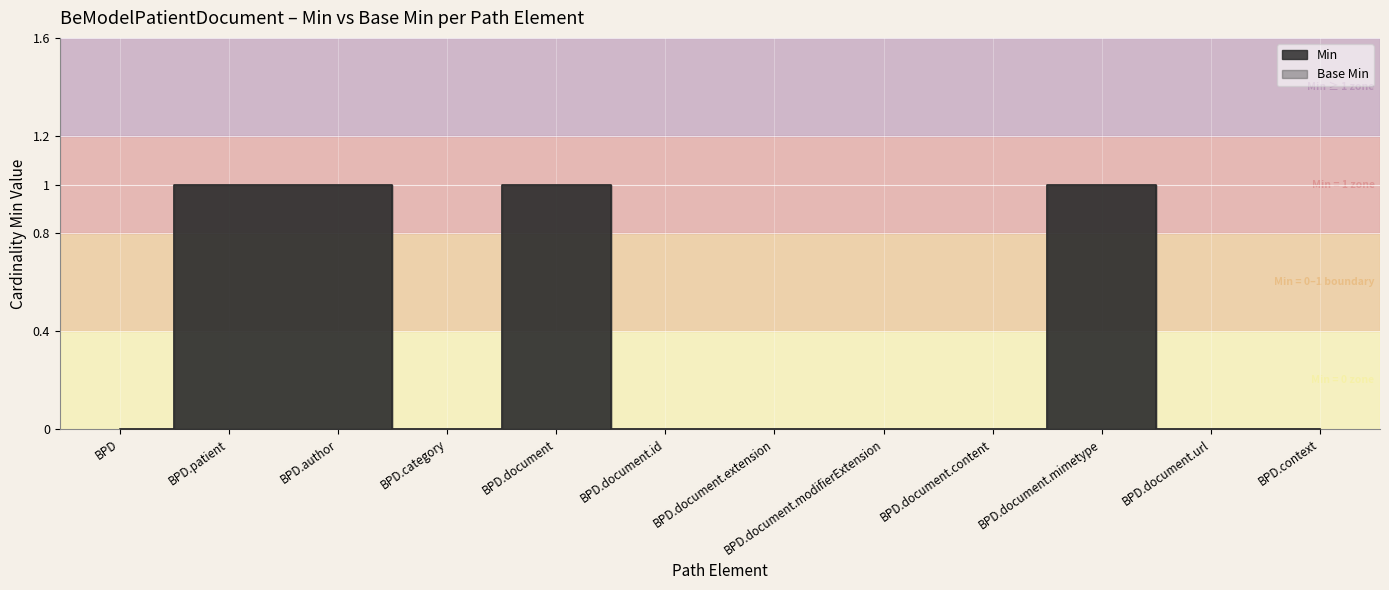

Which series changed the most between BPD.category and BPD.document.extension?

Min